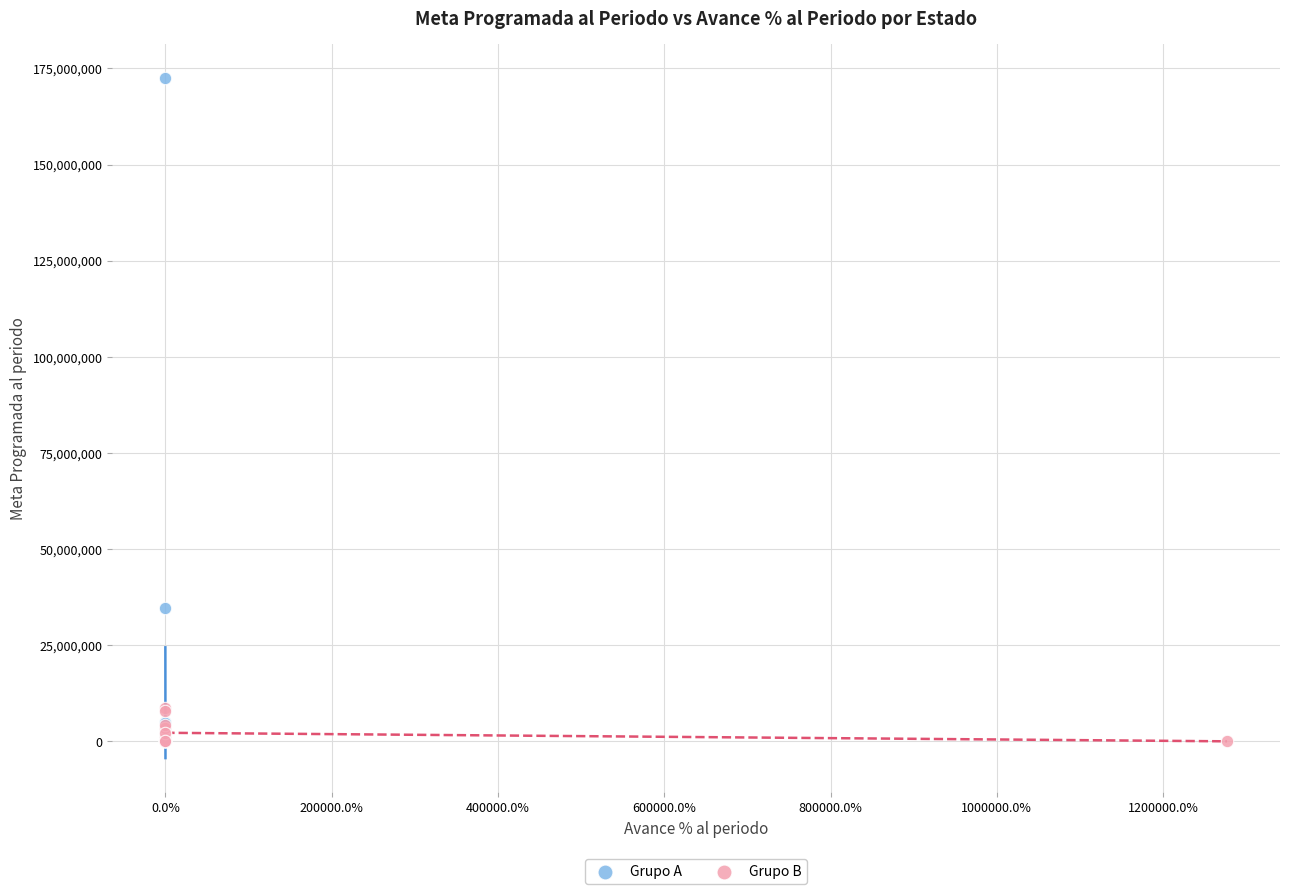

Which series contains the highest Y value?

Grupo A